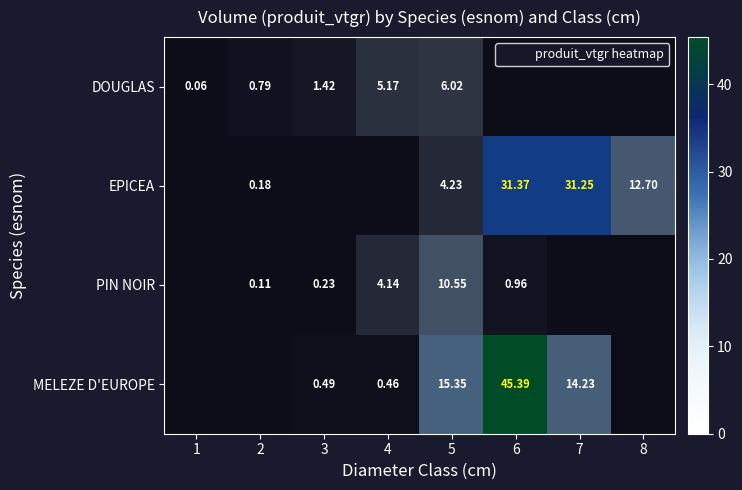

At which label is MELEZE D'EUROPE closest to 22?

5